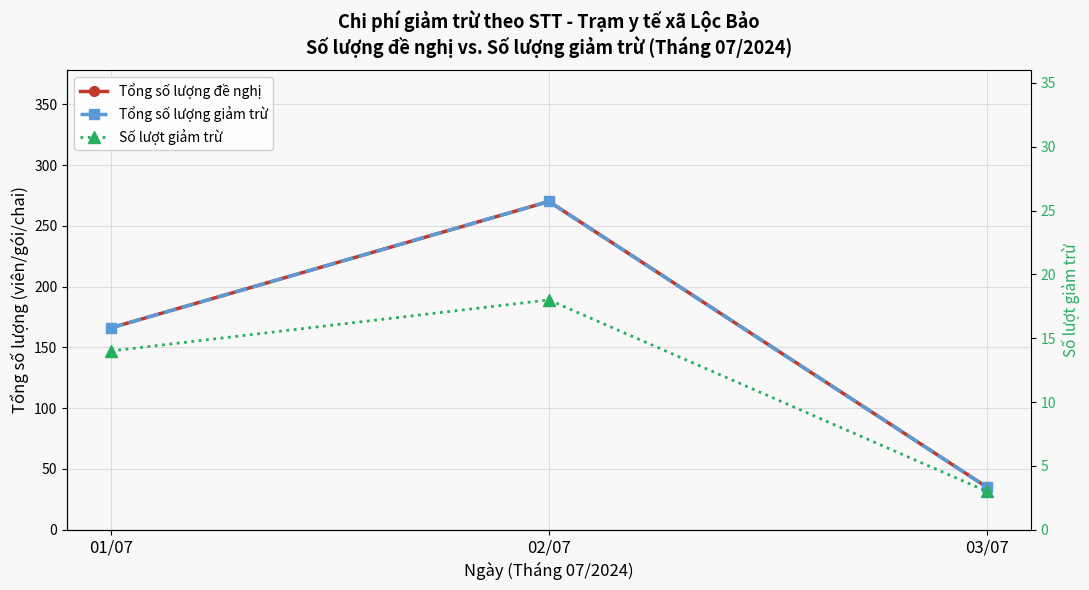

What is the difference between the maximum and minimum values in the Số lượt giảm trừ series?

15